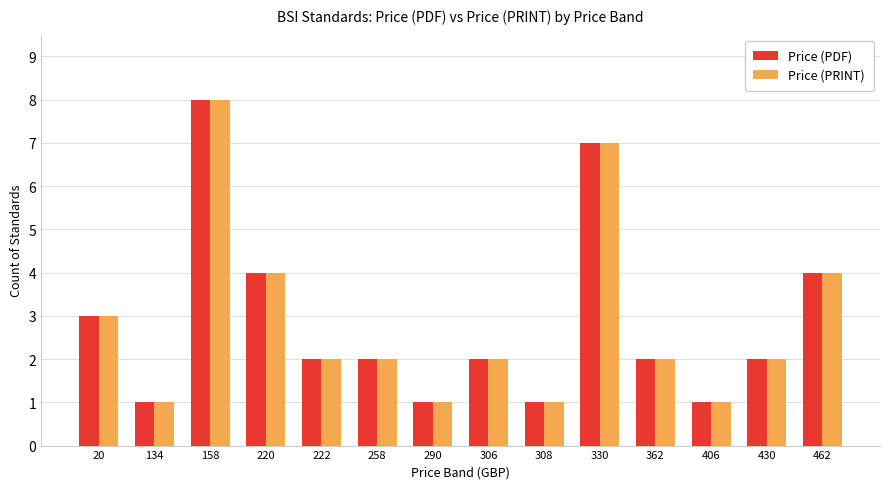

What are all the series names shown in the legend?

Price (PDF), Price (PRINT)